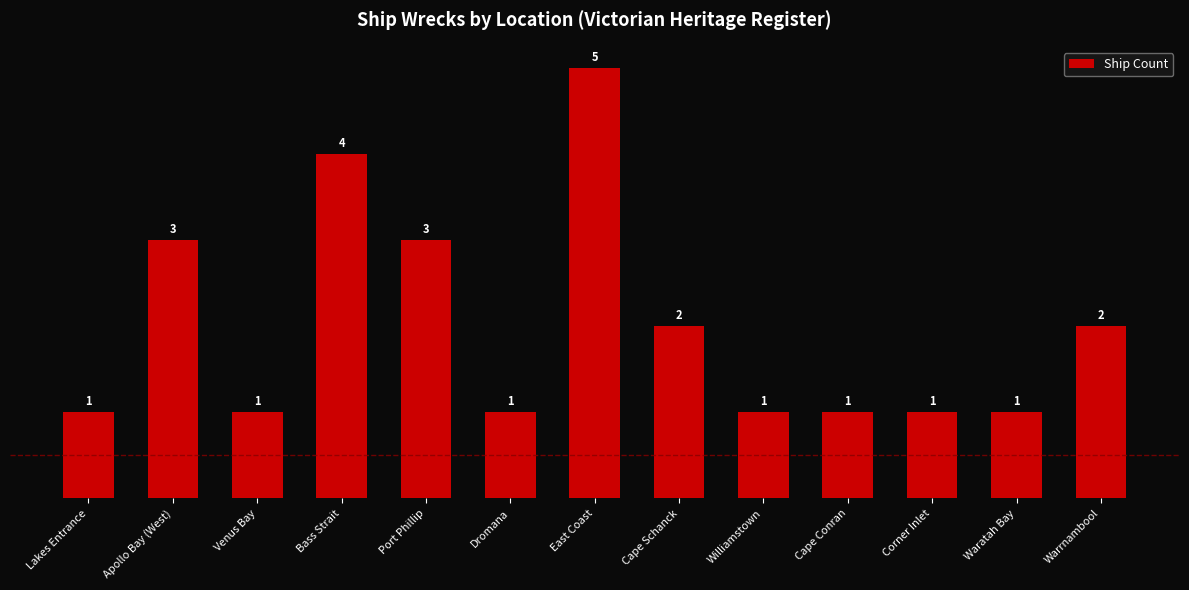

True or false: the data shows 1 at Williamstown.

True